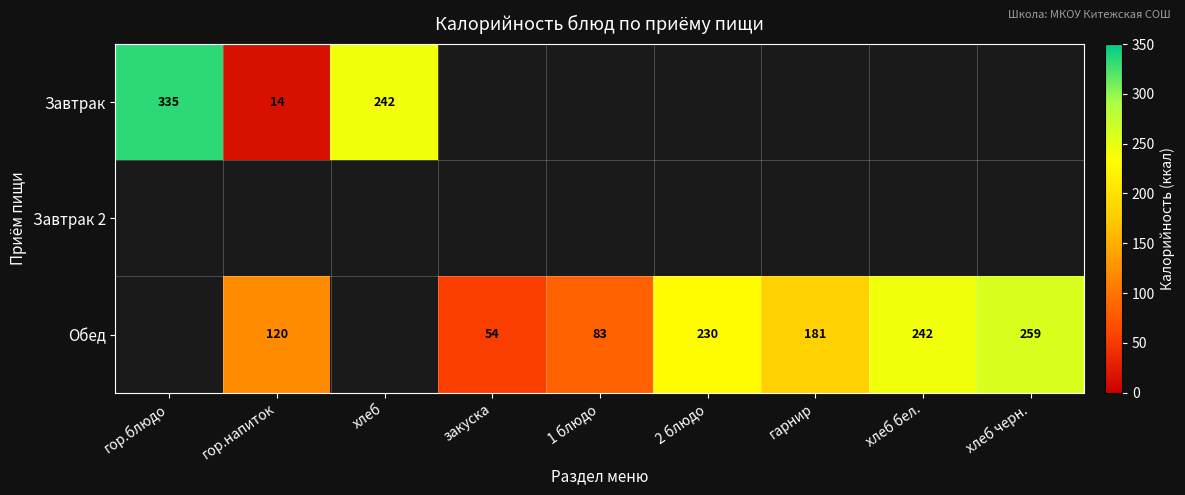

At which category does the chart reach its minimum across all series?

гор.напиток